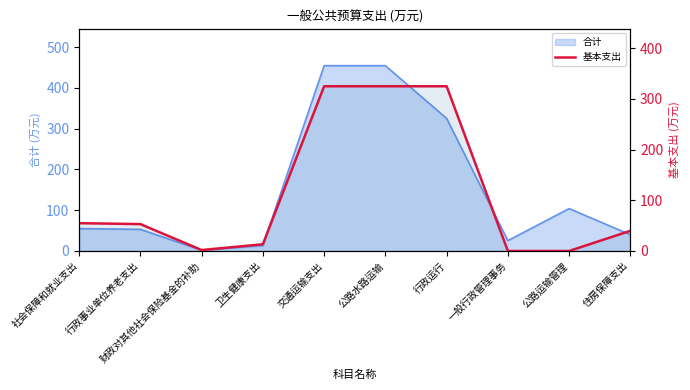

What value does the data have at 卫生健康支出?

13.2